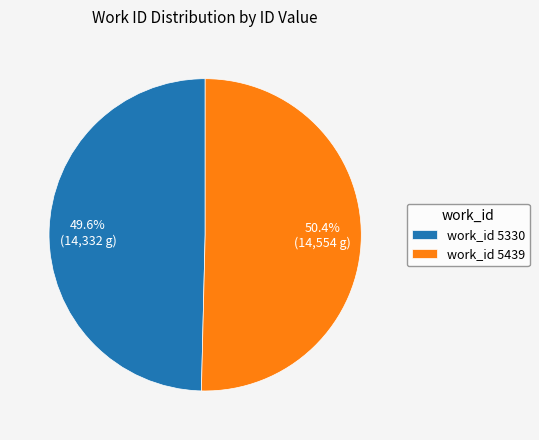

What percentage do work_id 5330 and work_id 5439 together represent?

100.0%